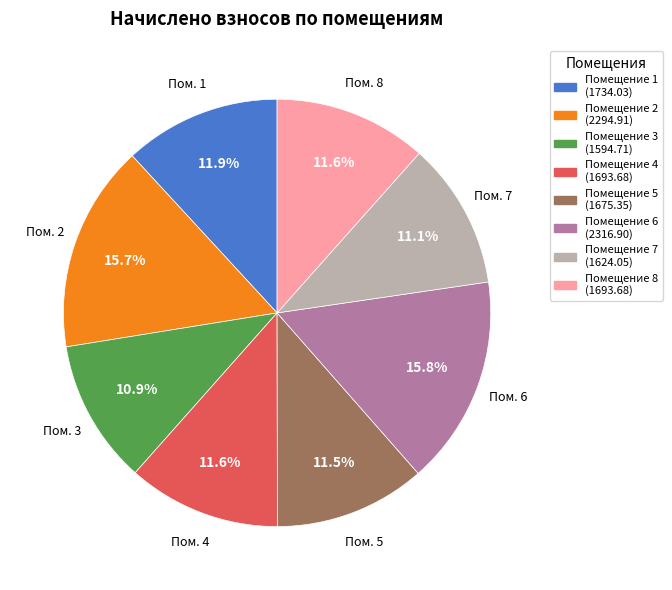

Is the sum of Помещение 1 (1734.03) and Помещение 3 (1594.71) greater than half?

No